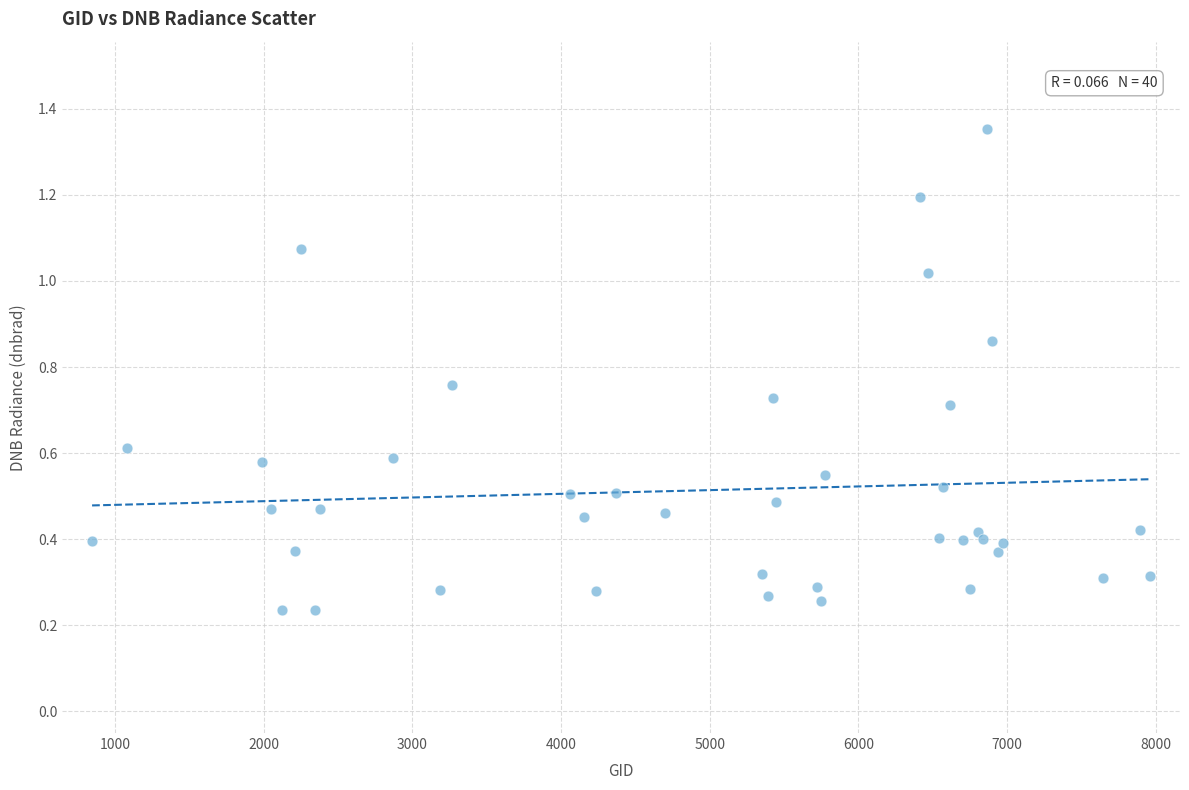

What is the range of X values (max minus min)?

7119.0